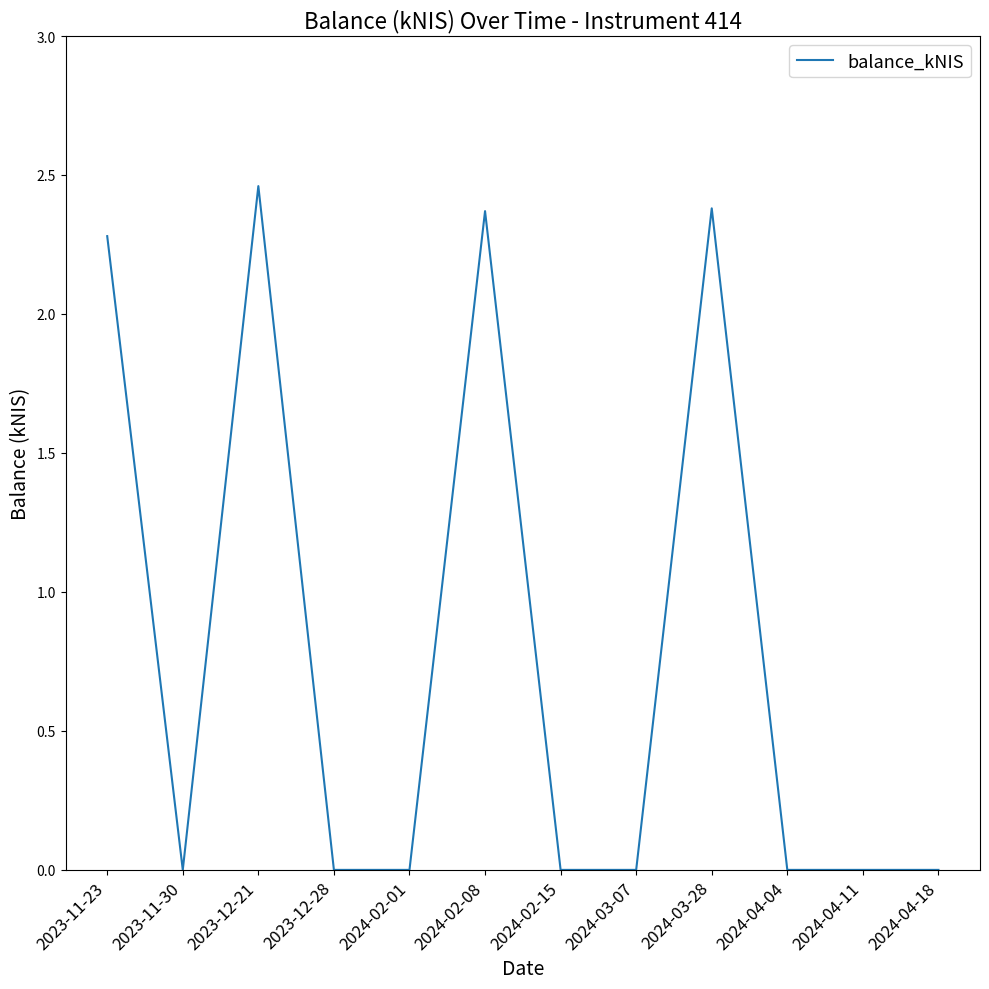

Which label corresponds to the largest value in the chart?

2023-12-21